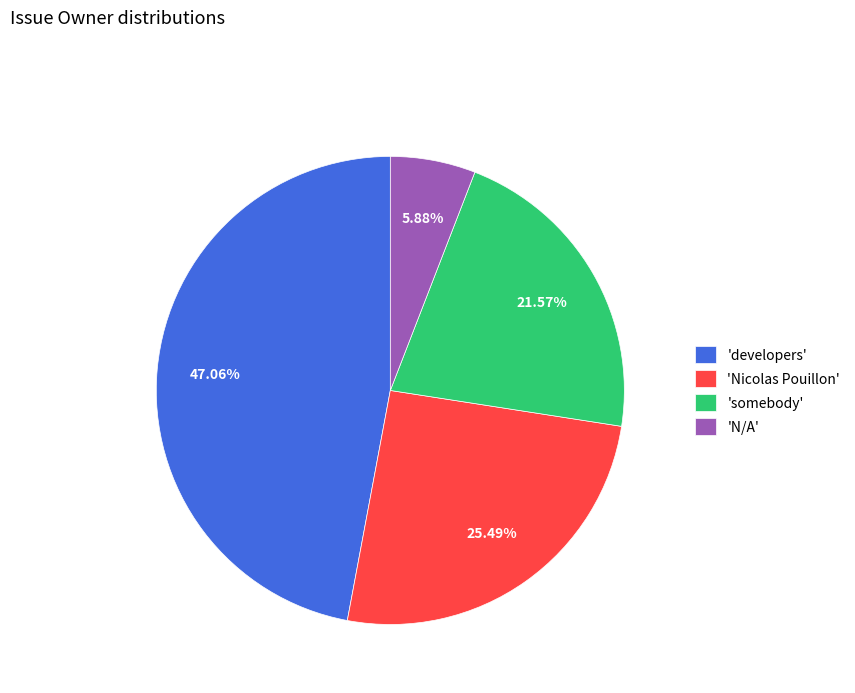

How many slices are in this pie chart?

4